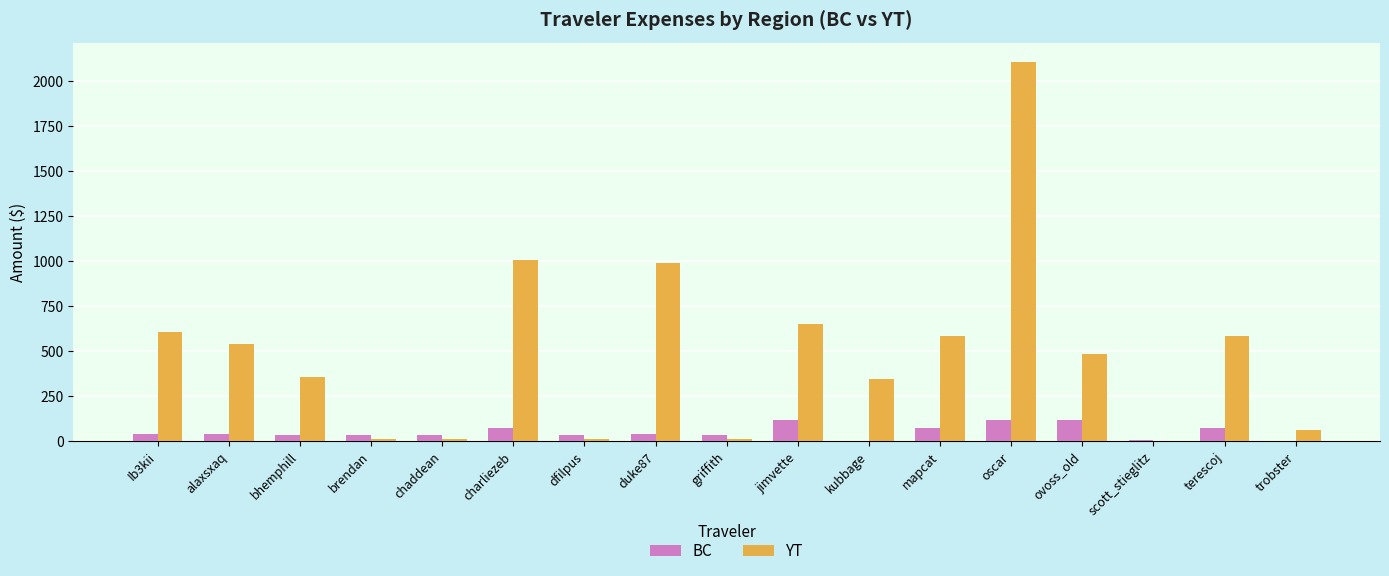

How many groups of bars are there?

17